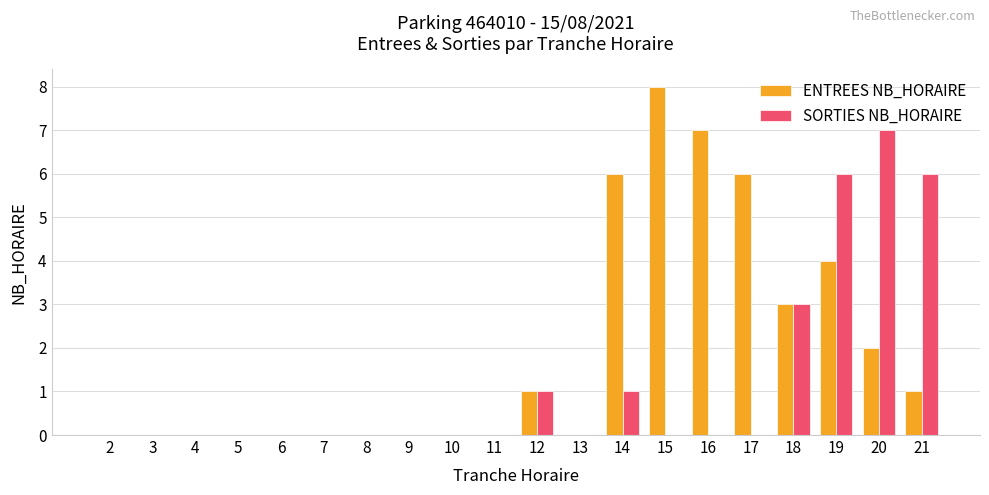

True or false: ENTREES NB_HORAIRE has a value of 6 at 14.

True